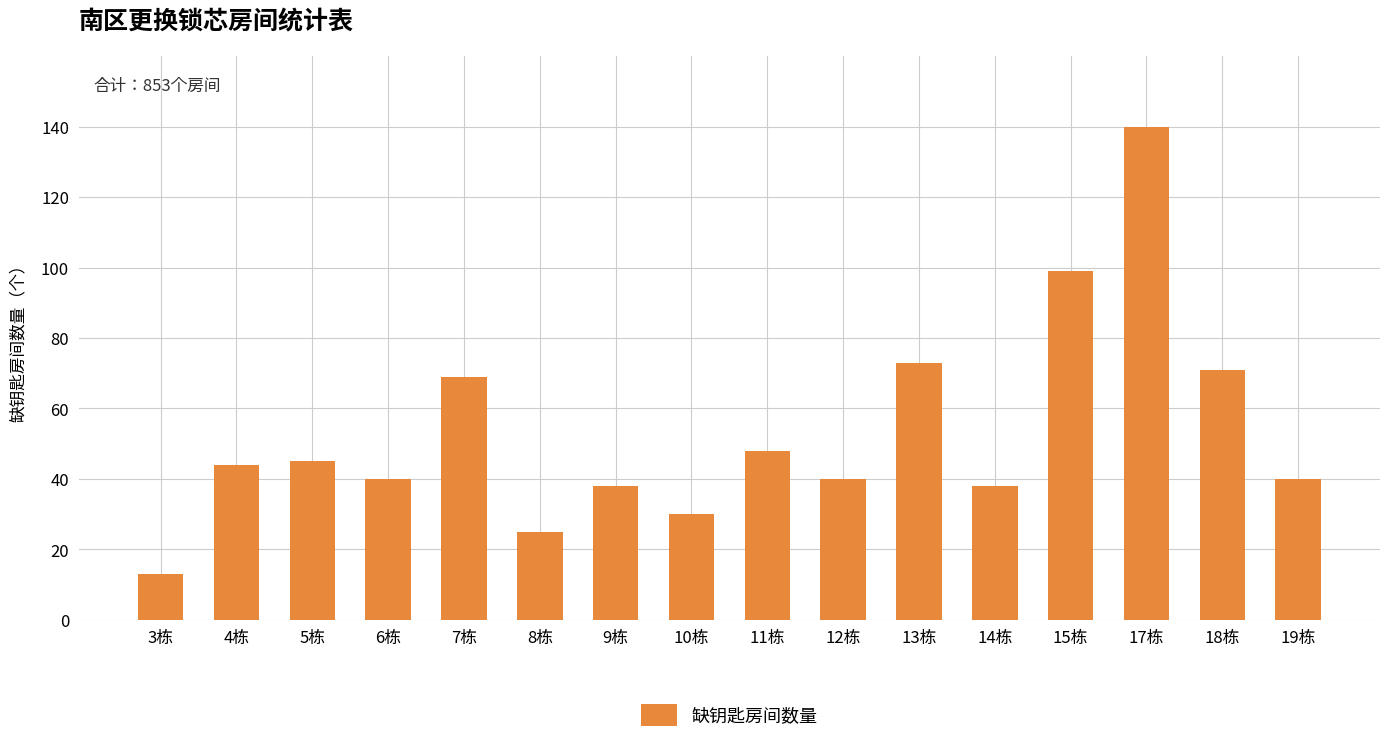

Are the bars grouped side by side (vs. stacked)?

No